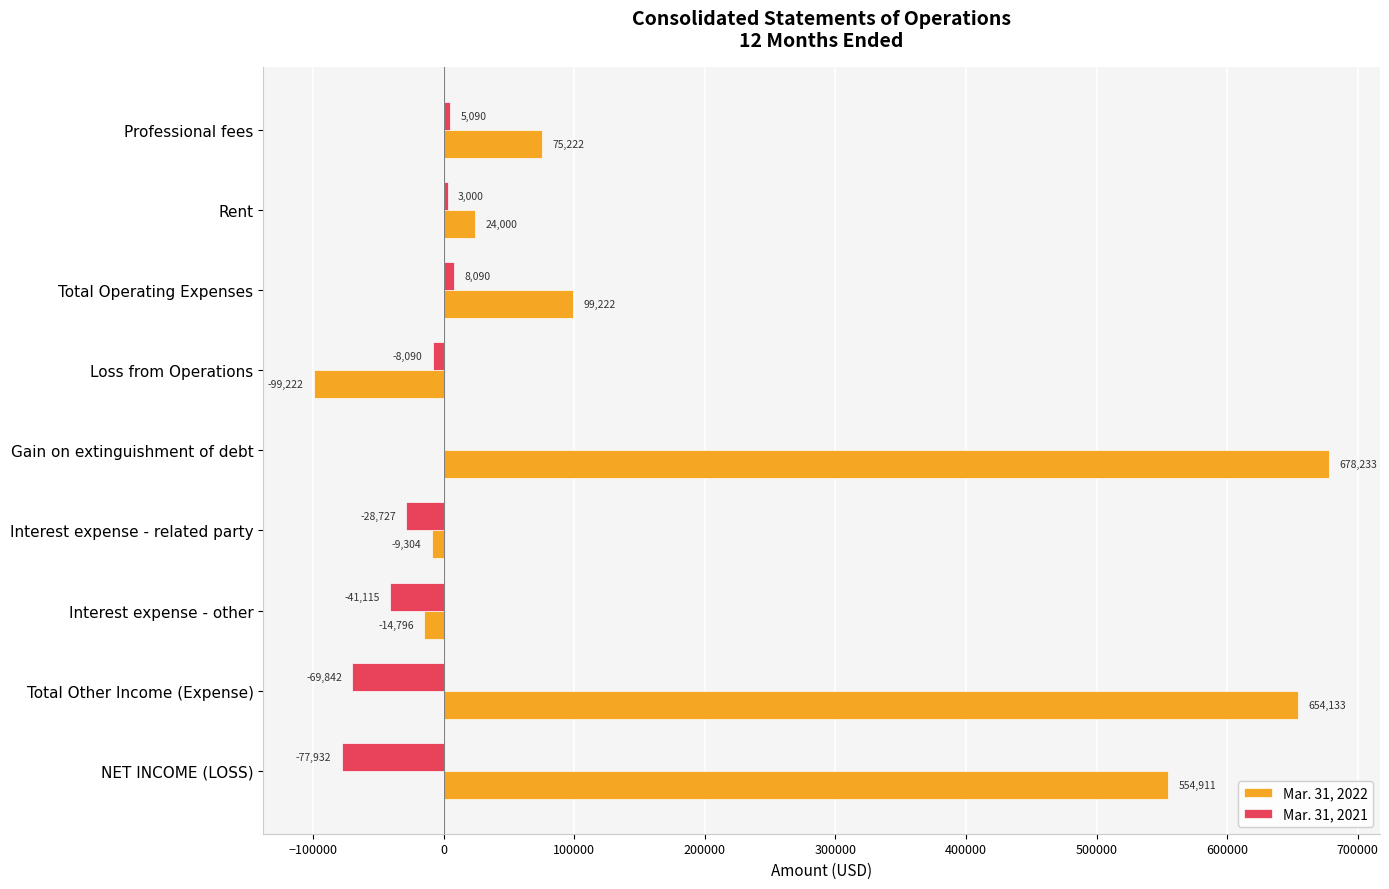

The Mar. 31, 2021 series shows -8090 at Loss from Operations. True or false?

True